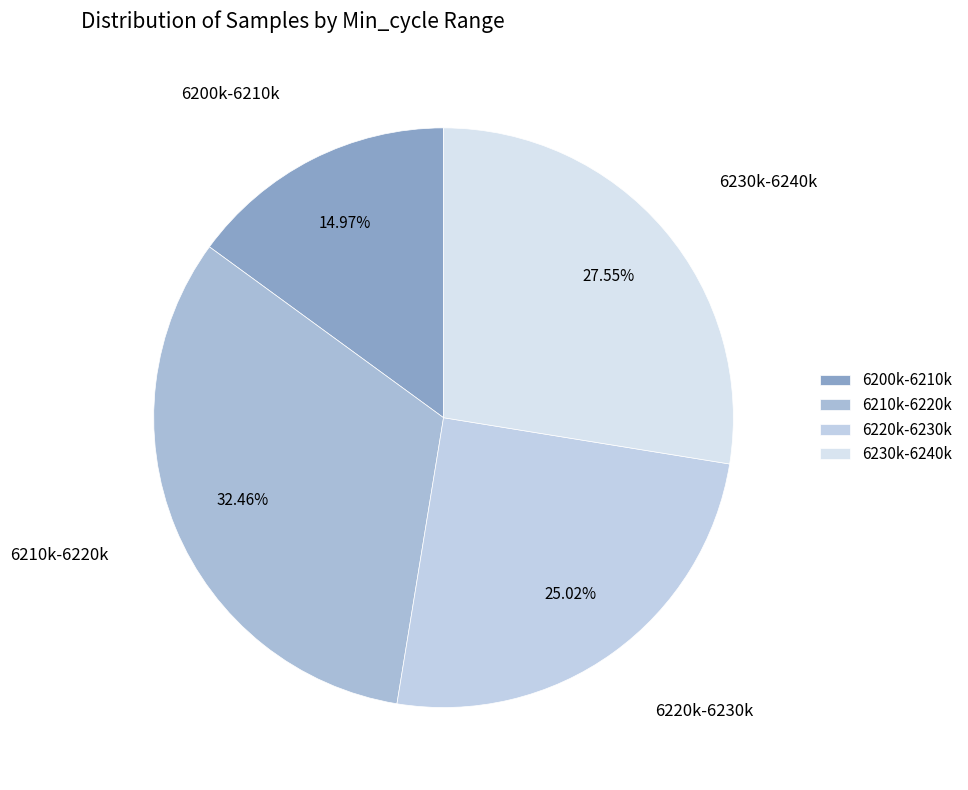

What is the smallest slice in the pie chart?

6200k-6210k